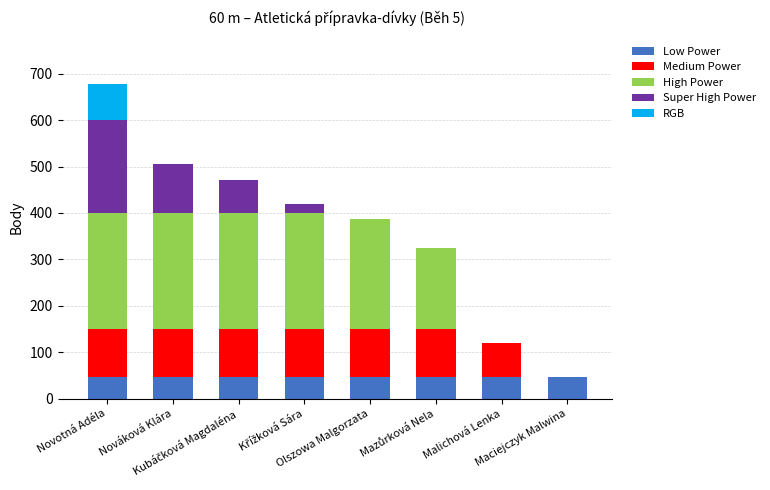

How many data points does each series have?

8